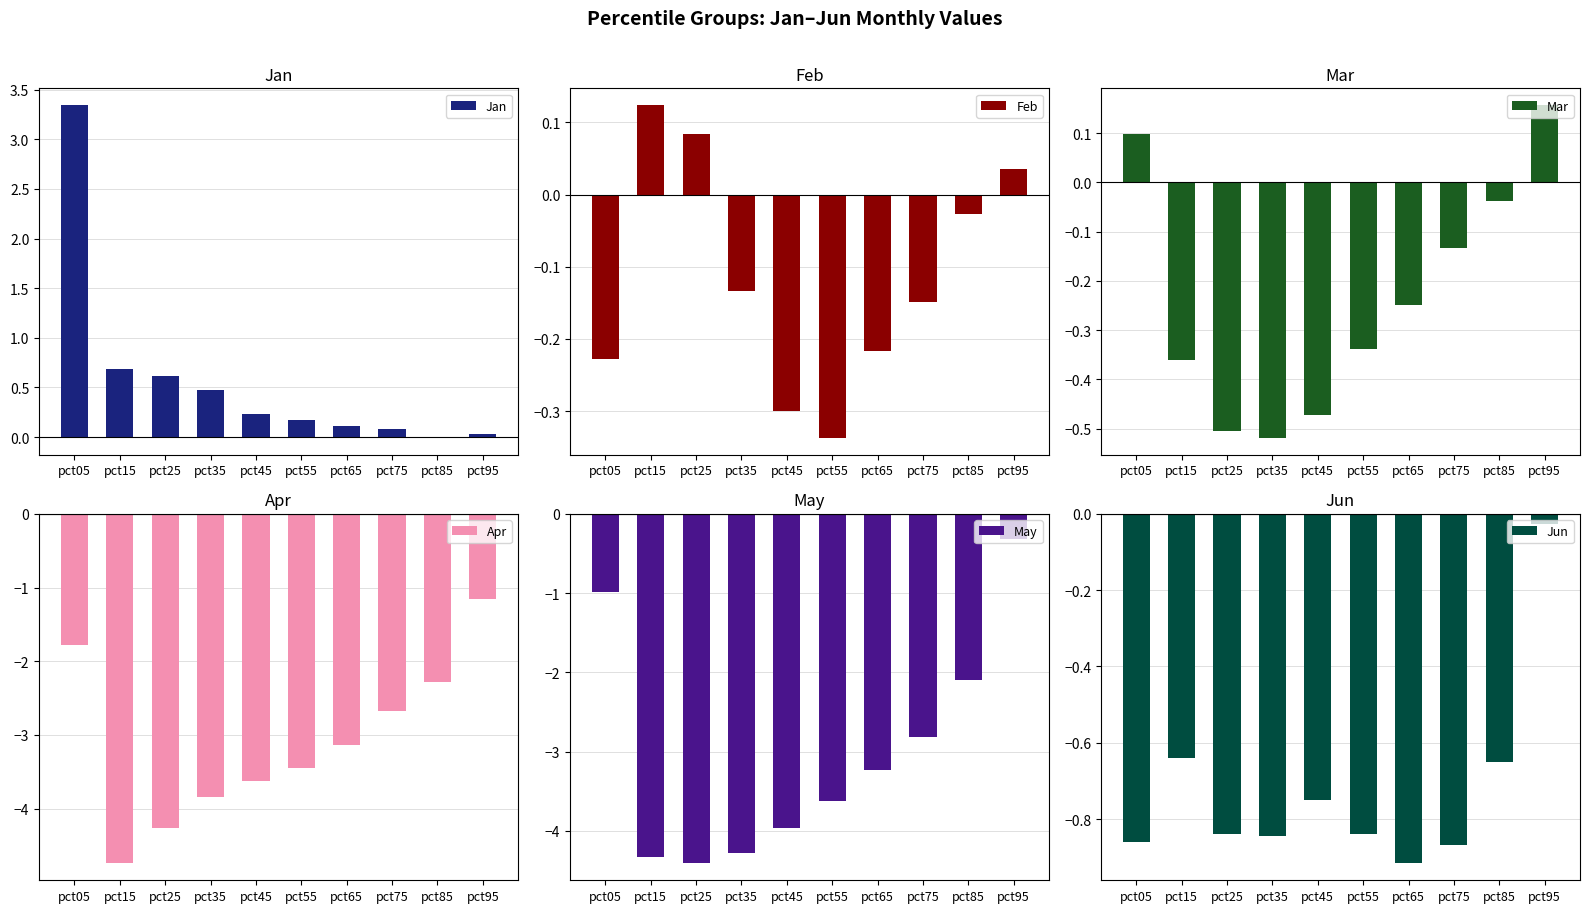

Reading left to right, extract all data points from this chart.

Jan: 3.3	0.7	0.6	0.5	0.2	0.2	0.1	0.1	-0.0	0.0
Feb: -0.2	0.1	0.1	-0.1	-0.3	-0.3	-0.2	-0.1	-0.0	0.0
Mar: 0.1	-0.4	-0.5	-0.5	-0.5	-0.3	-0.2	-0.1	-0.0	0.2
Apr: -1.8	-4.7	-4.3	-3.8	-3.6	-3.4	-3.1	-2.7	-2.3	-1.1
May: -1.0	-4.3	-4.4	-4.3	-4.0	-3.6	-3.2	-2.8	-2.1	-0.3
Jun: -0.9	-0.6	-0.8	-0.8	-0.8	-0.8	-0.9	-0.9	-0.7	-0.0